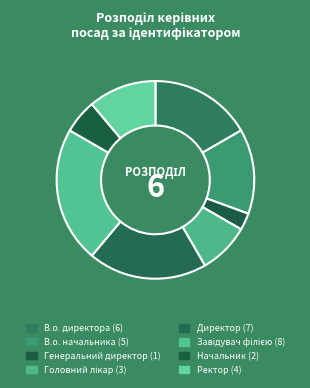

Does Генеральний директор represent more than half of the total?

No